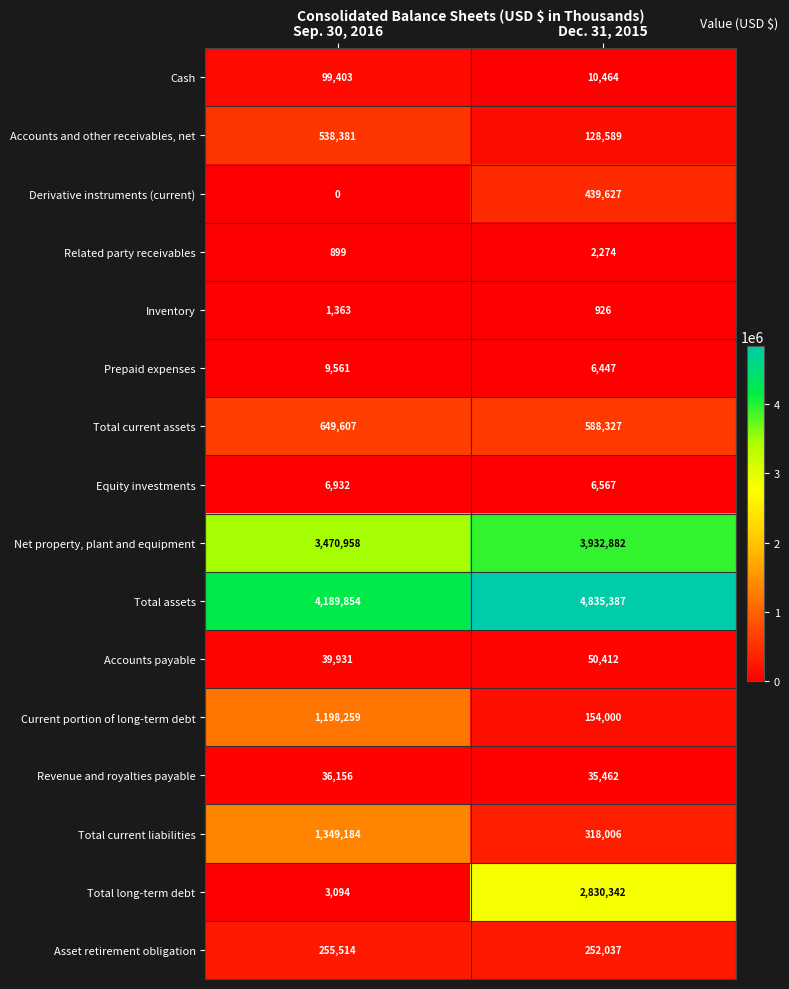

Between Sep. 30, 2016 and Dec. 31, 2015, which series saw the biggest shift?

Total long-term debt